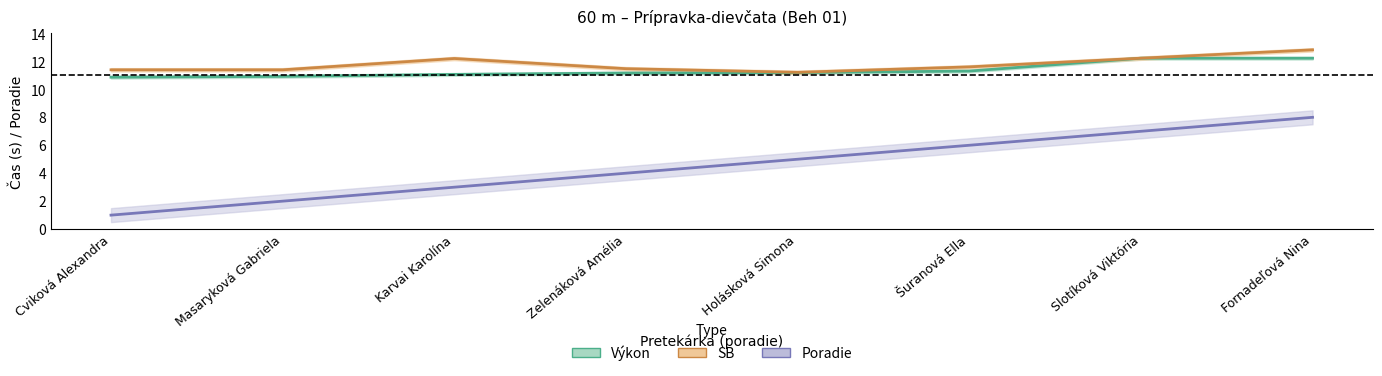

What is the sum of the Poradie values at Masaryková Gabriela and Cviková Alexandra?

3.0